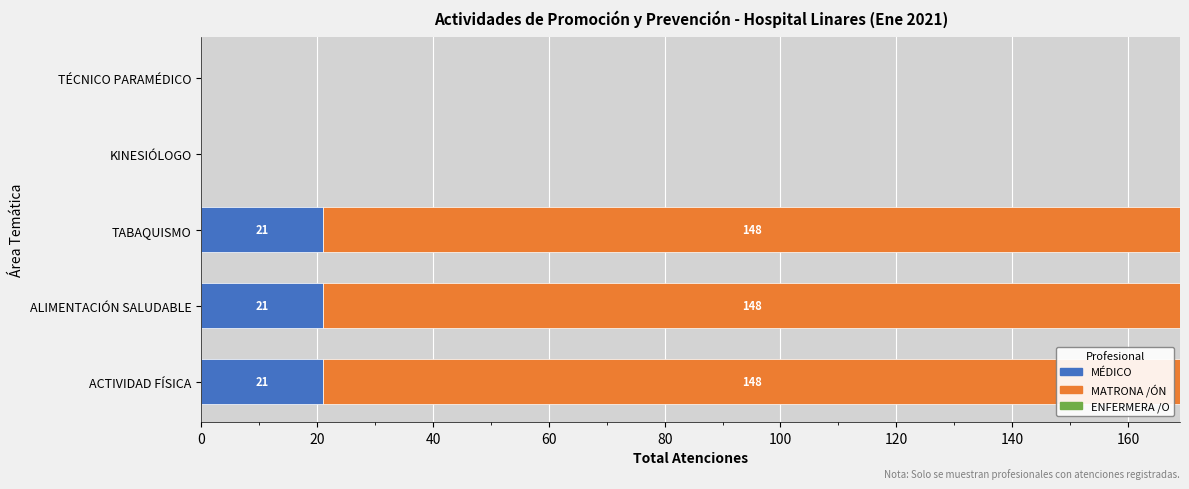

What is the highest value of the MÉDICO series?

21